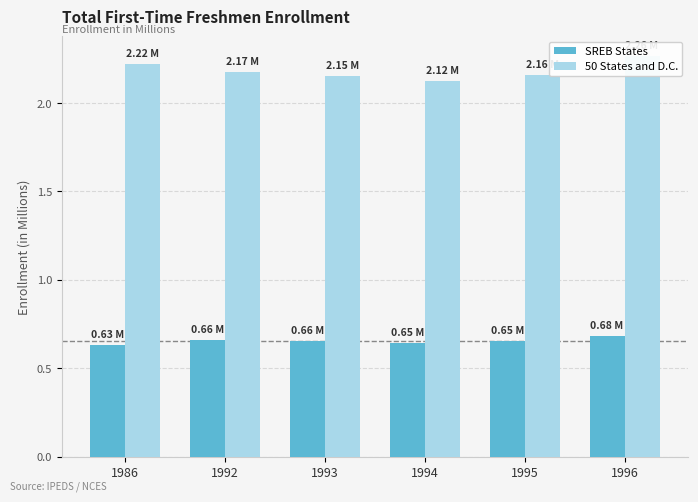

Is the value of 50 States and D.C. at 1986 greater than the value of SREB States at 1996?

Yes